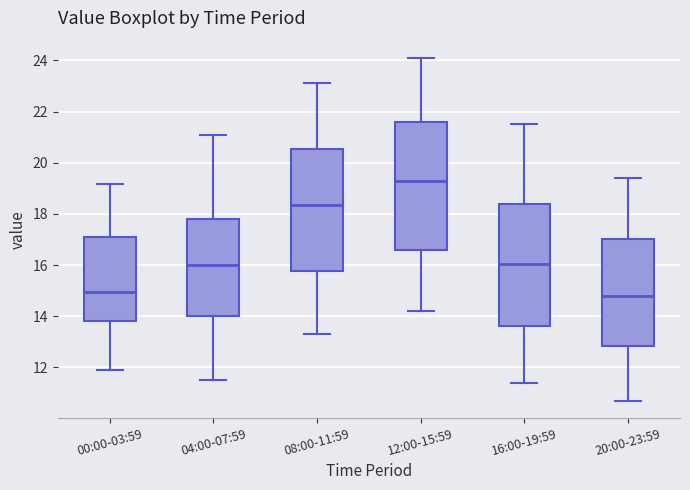

Comparing the boxes themselves (not the whiskers), which one is the tallest?

12:00-15:59